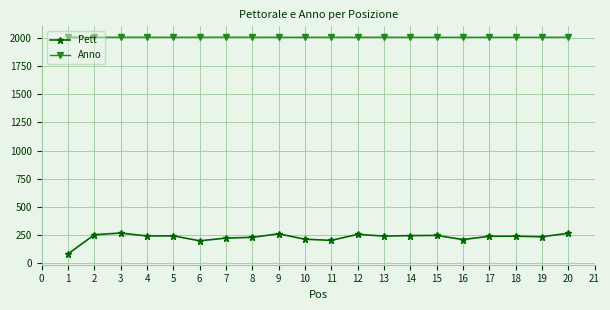

The value of Pett at 17 is 239. True or false?

True